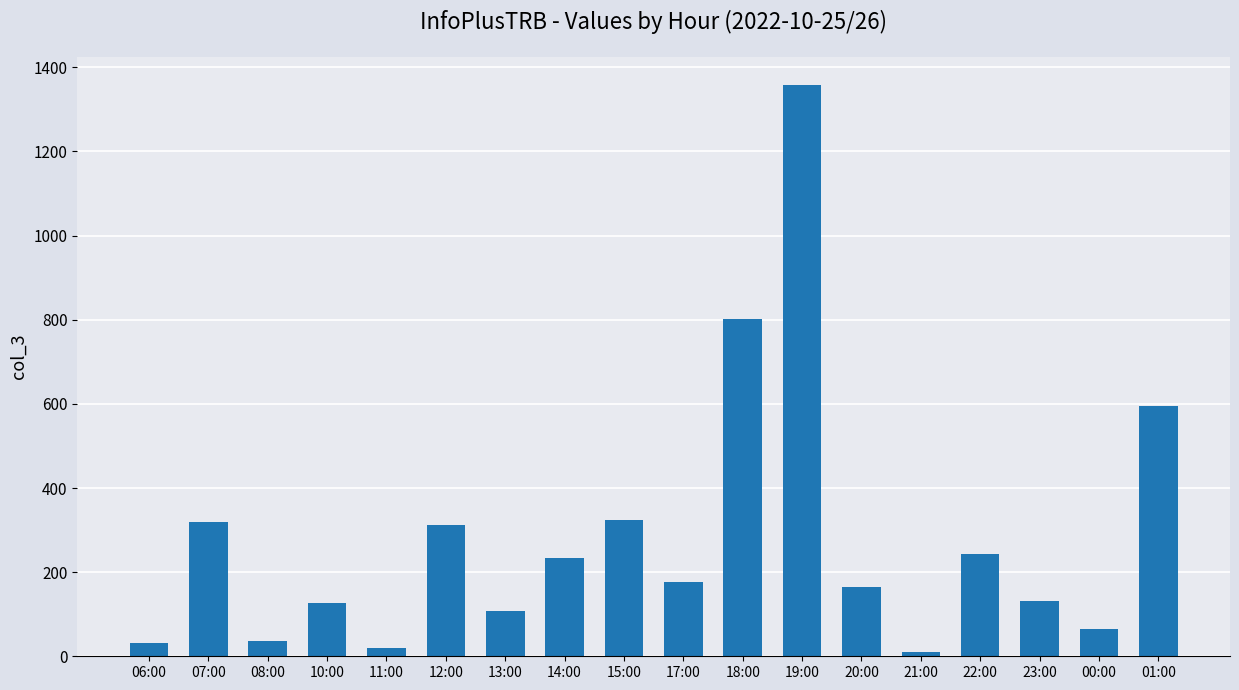

The chart shows a value of 65 at 00:00. True or false?

True